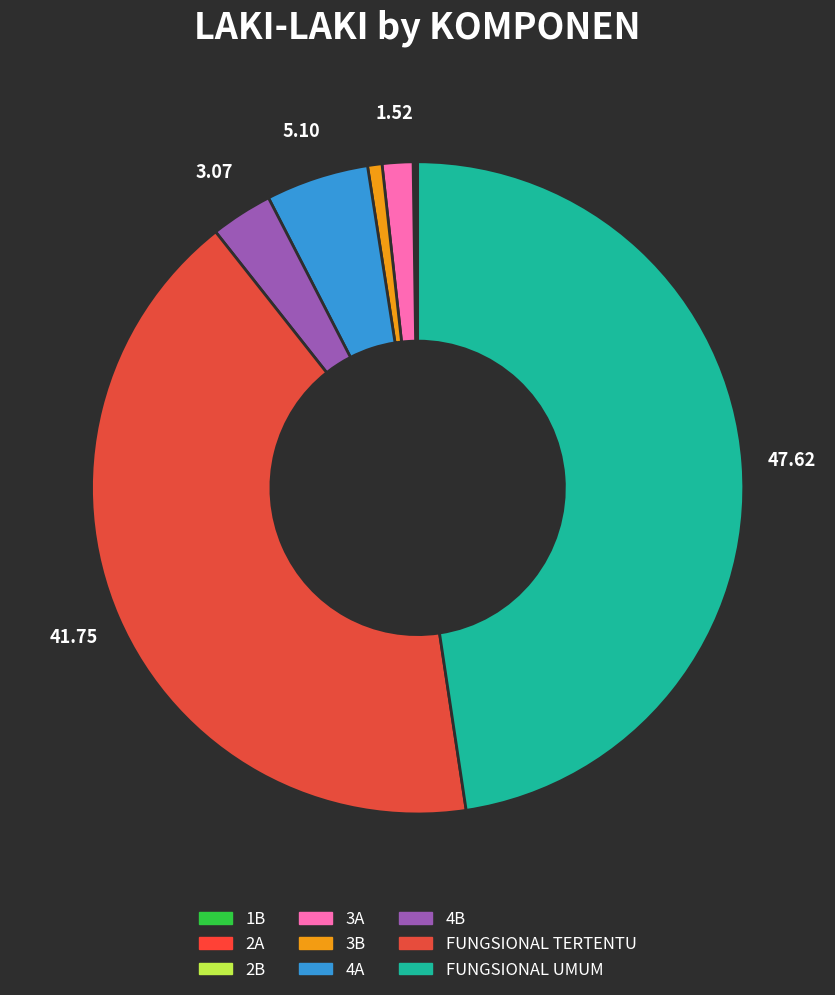

To the nearest percent, what is the average slice percentage?

11%